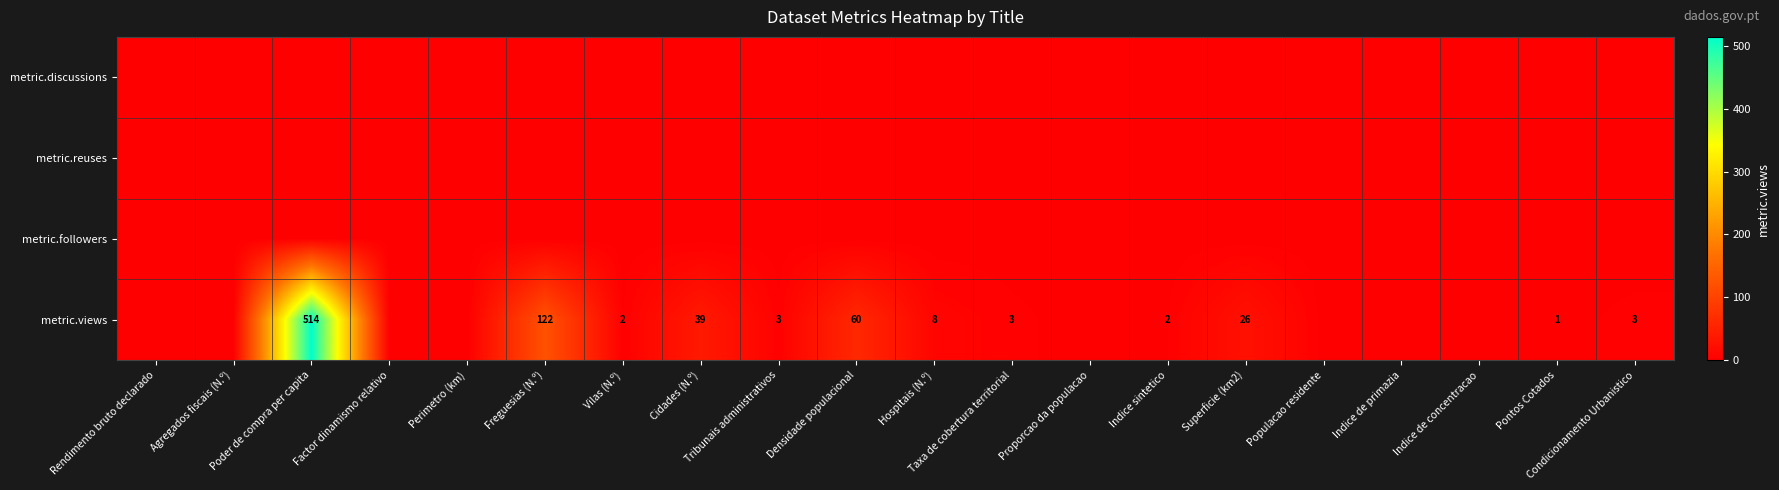

At which category is the sum across all series the highest?

Poder de compra per capita